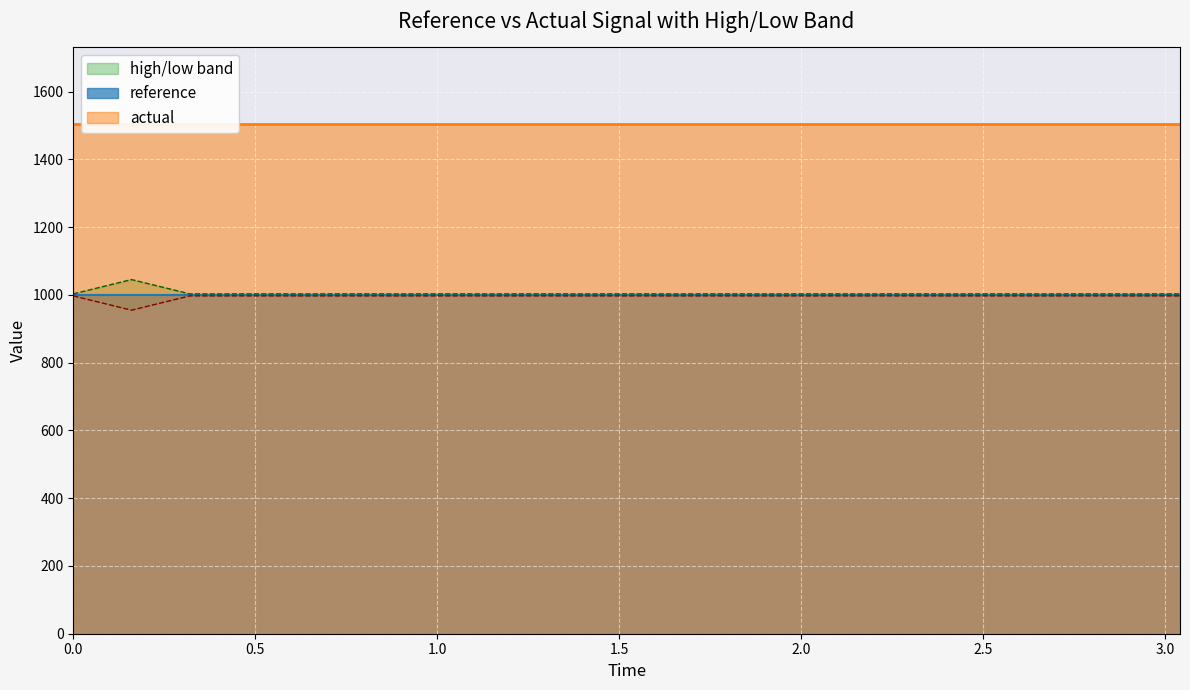

Which category has the lowest value across all series?

0.16